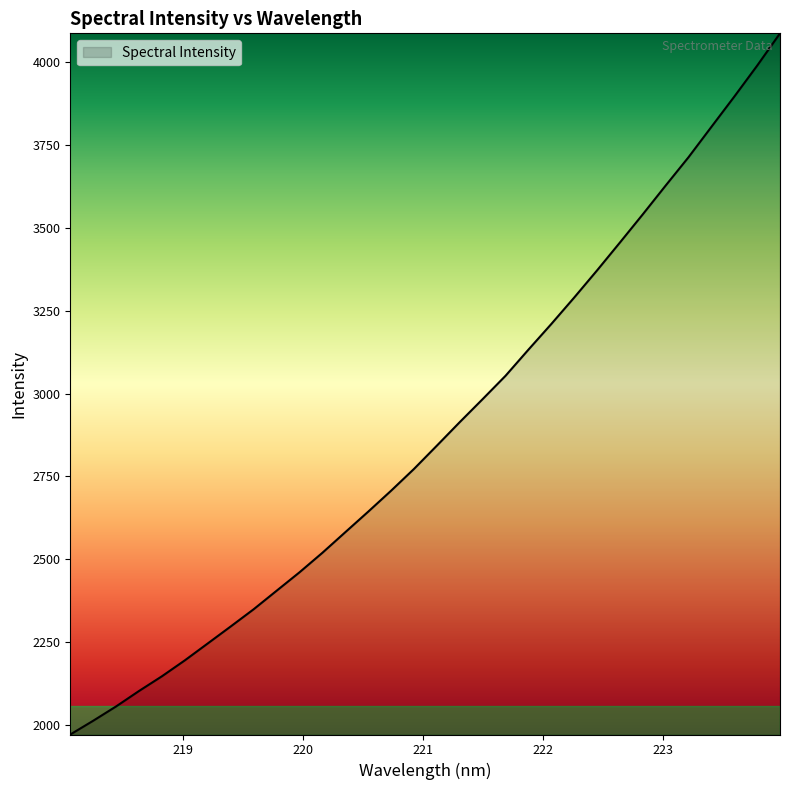

What is the average value?

2886.7